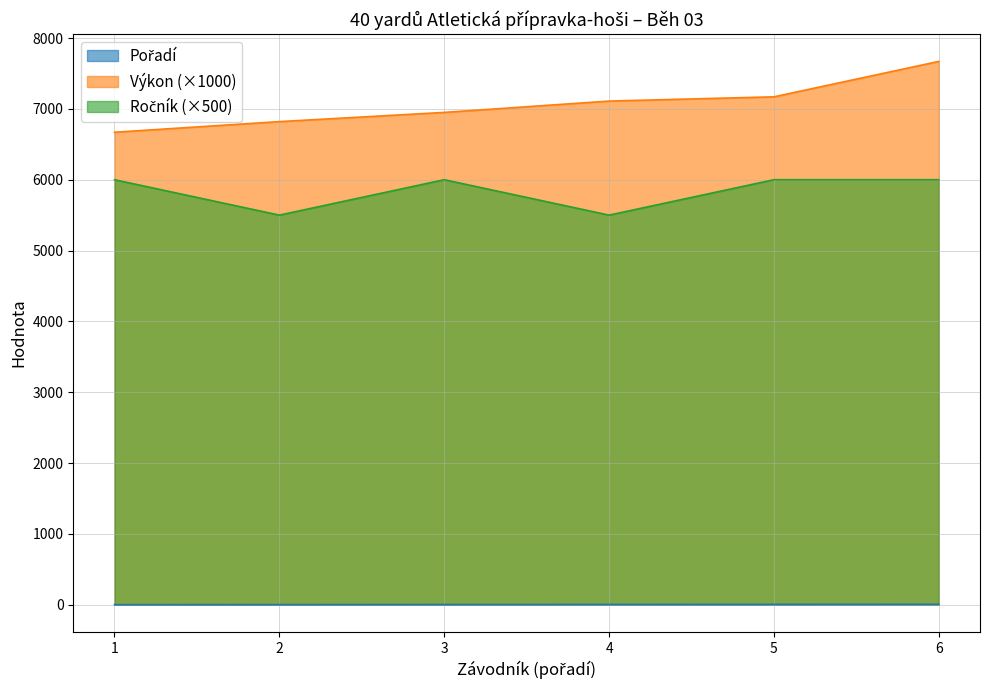

Which series has the largest total across all categories?

Výkon (×1000)